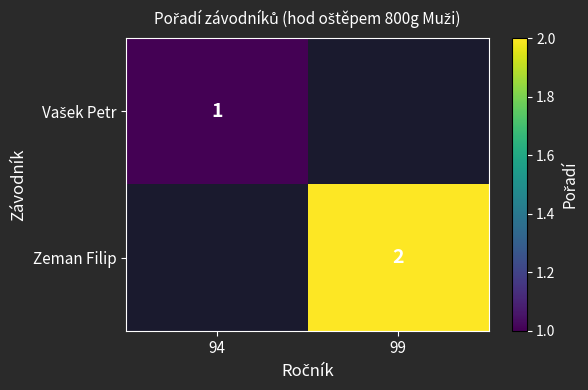

True or false: Zeman Filip has a value of 1 at 99.

False